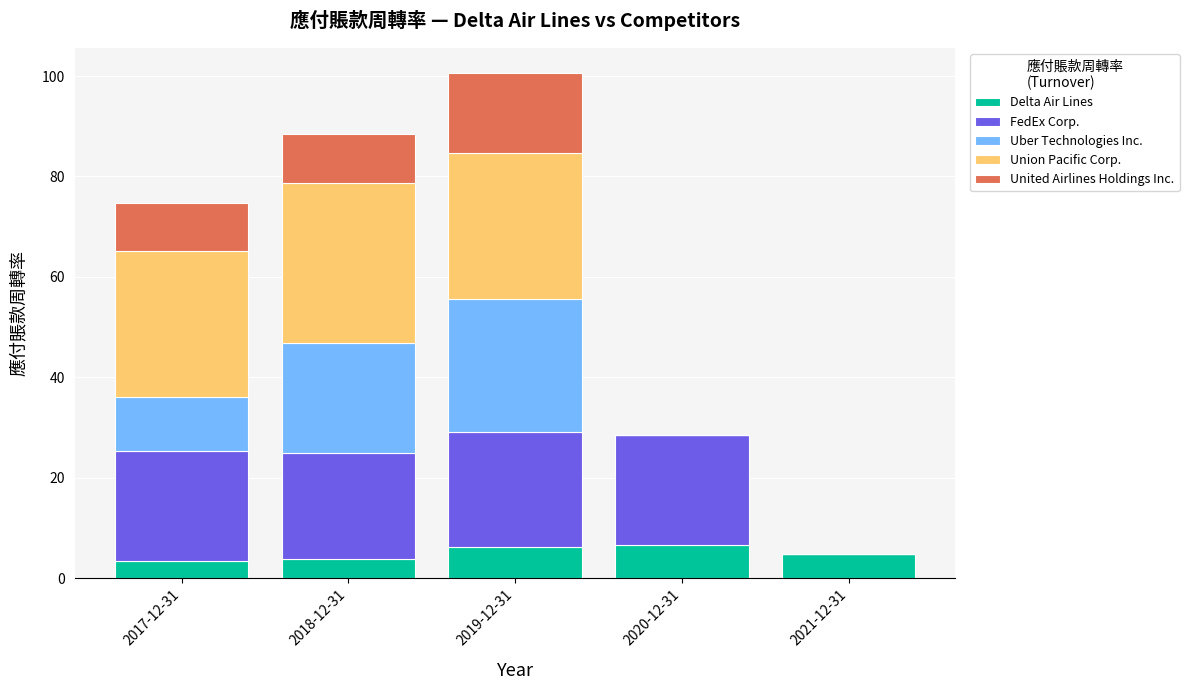

What is the sum of all Delta Air Lines values?

24.5